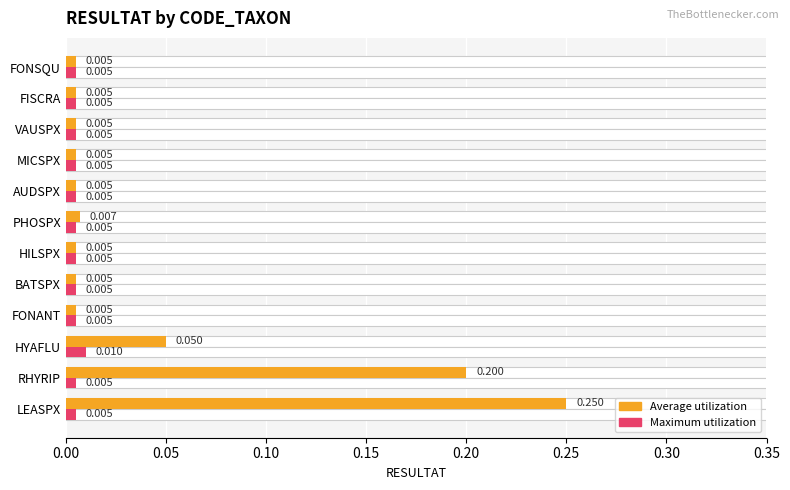

Does the chart contain stacked bars?

No